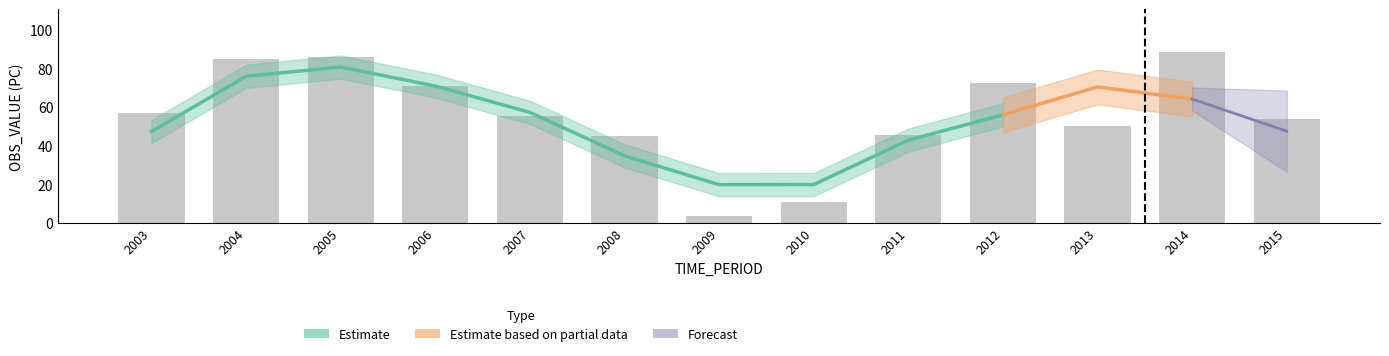

The value at 2010 is 6.3. True or false?

False